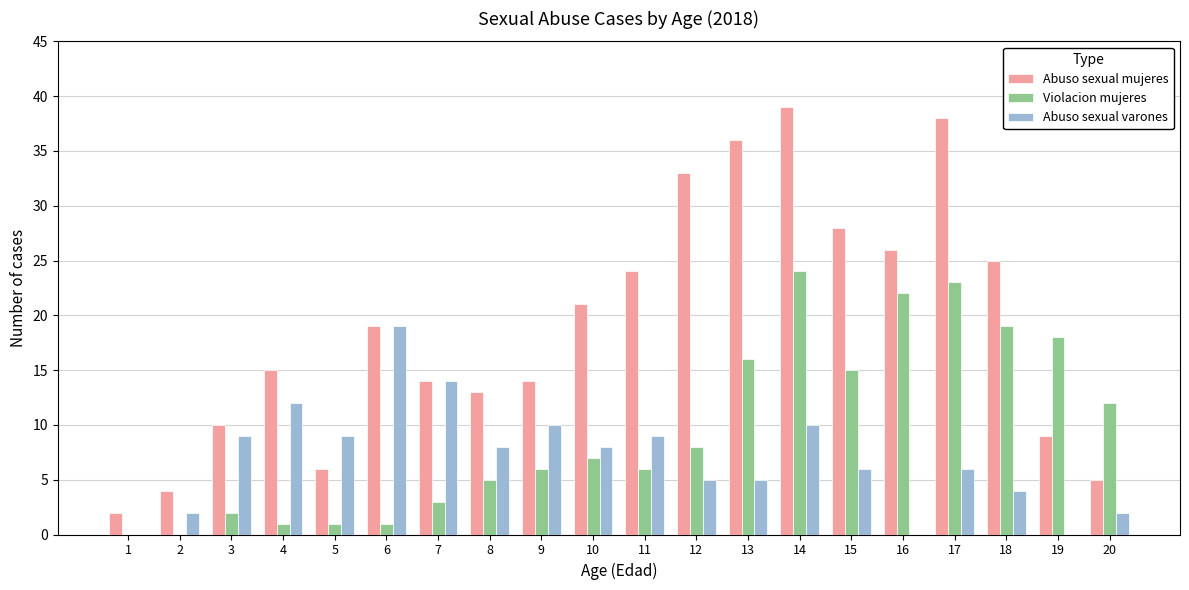

How many categories are shown in the chart?

20